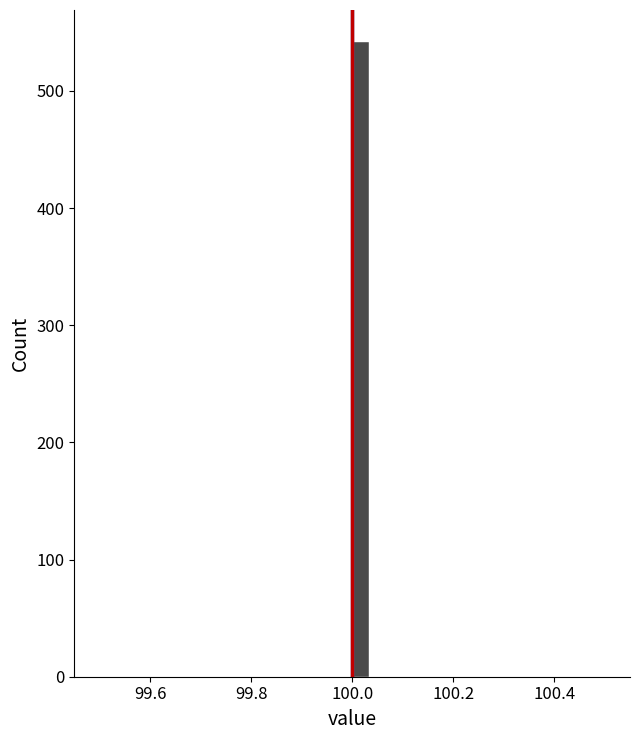

Read against the x-axis, roughly where is the centre of the tallest bar?

100.02